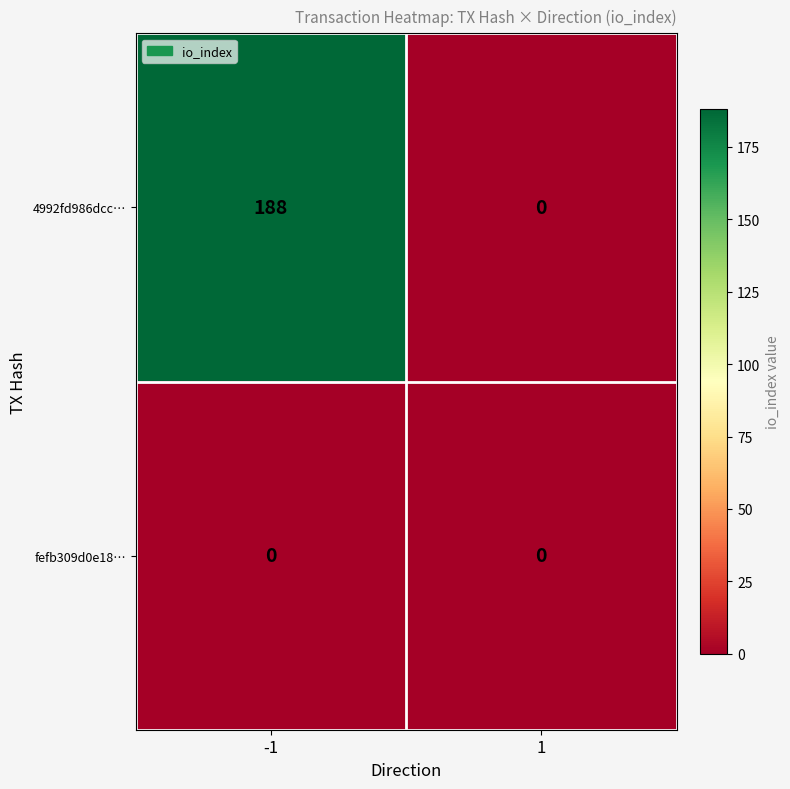

Count the number of categories in the chart.

2